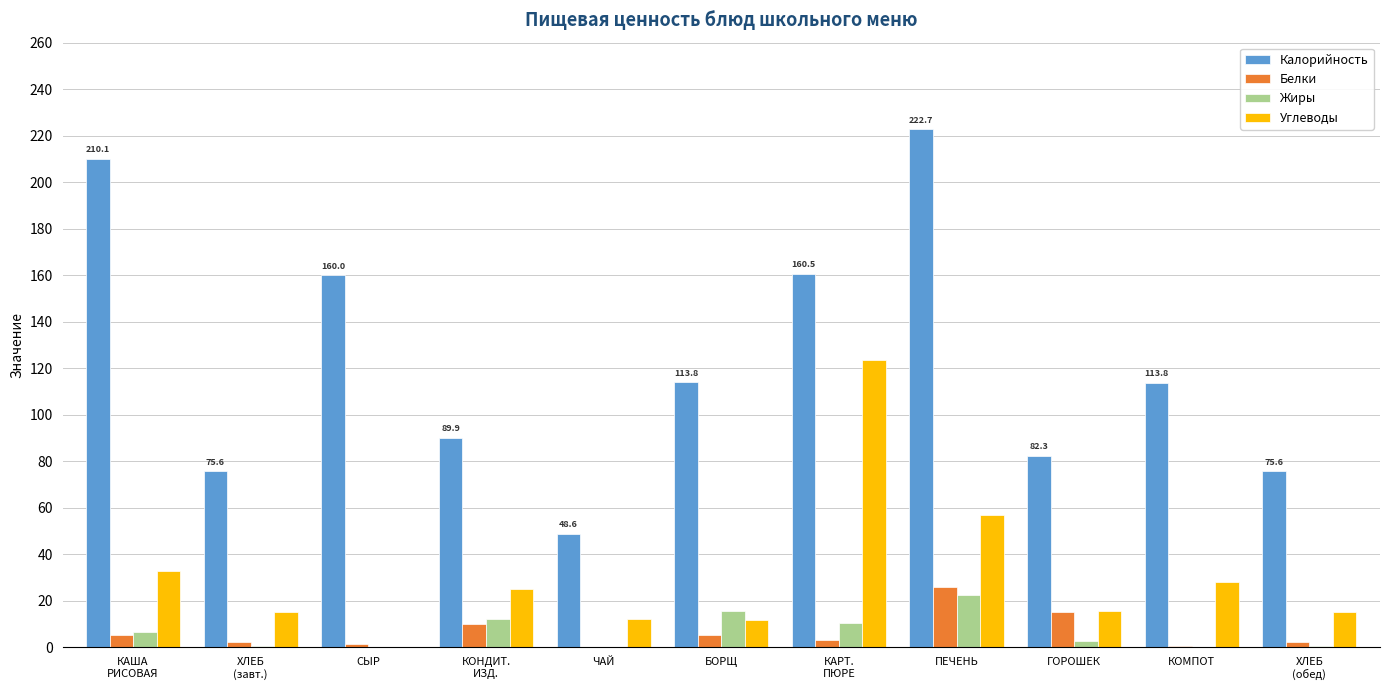

The value of Белки at КОМПОТ is 0.6. True or false?

True